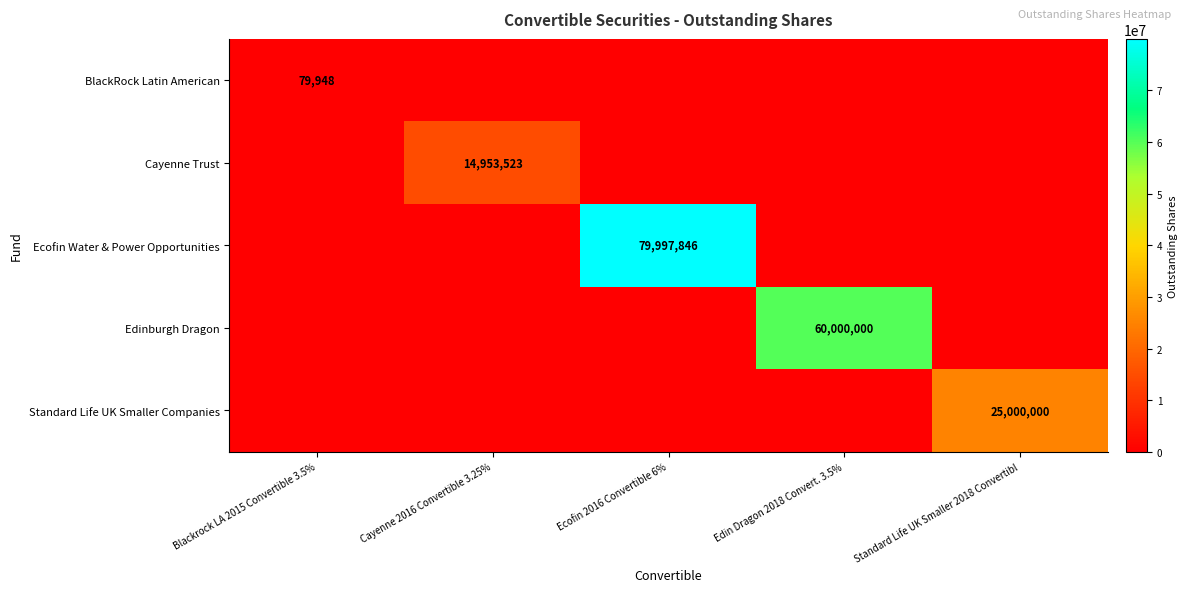

The value of Standard Life UK Smaller Companies at Standard Life UK Smaller 2018 Convertibl is 25000000. True or false?

True